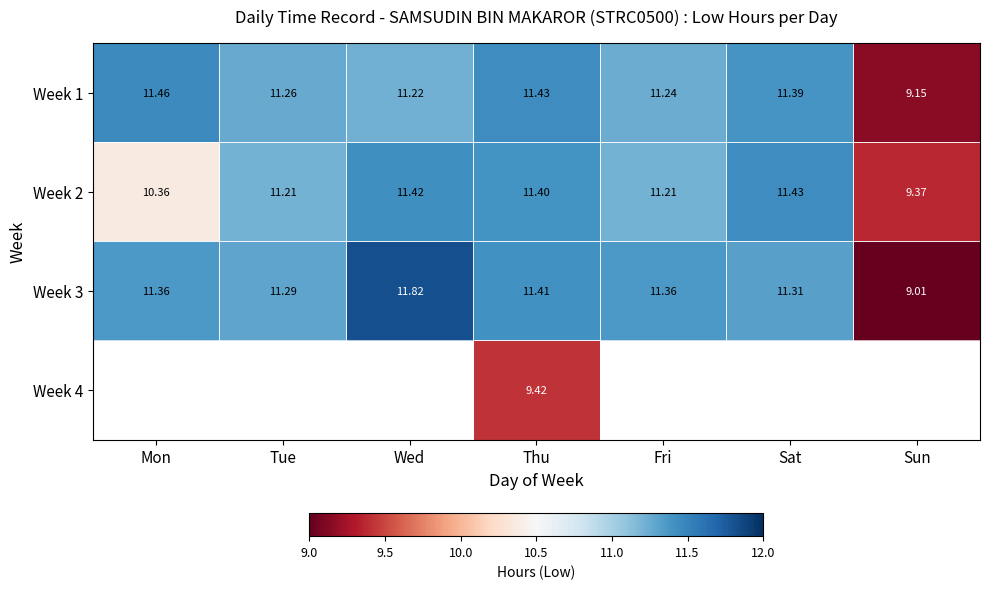

Is the value of Week 2 at Tue greater than the value of Week 3 at Thu?

No